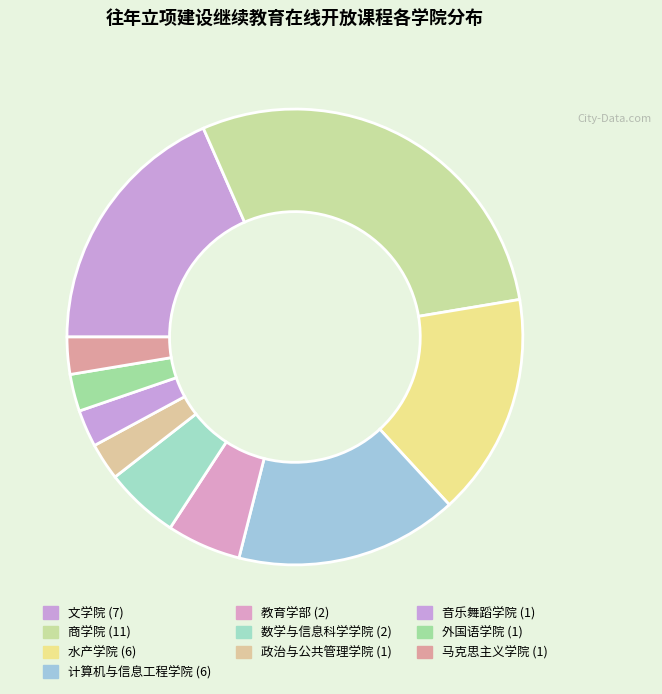

To the nearest percent, what portion does 外国语学院 represent?

3%